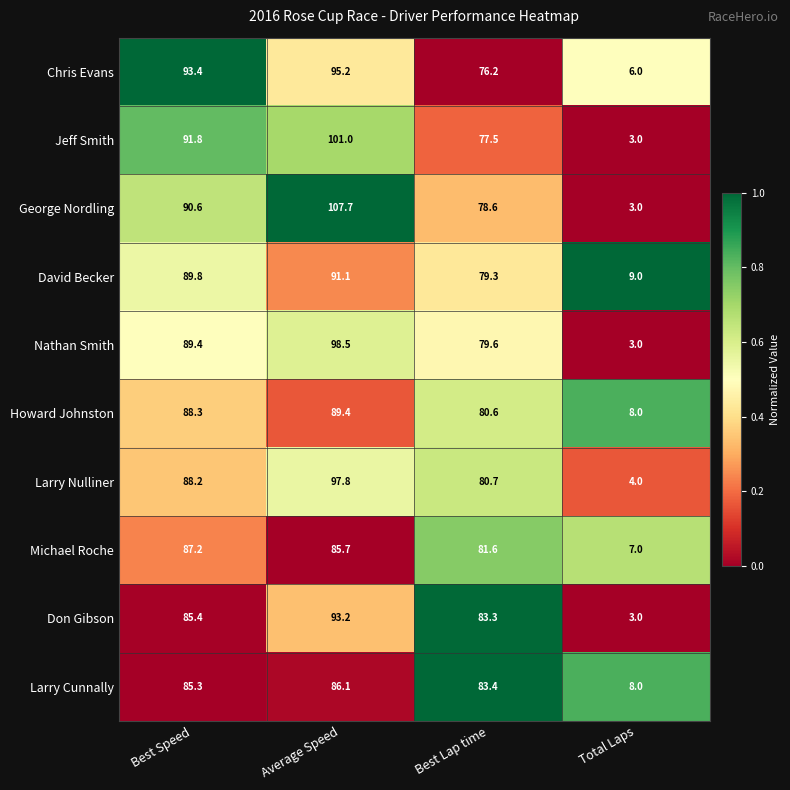

Rank the series by their maximum value, from lowest to highest.

Larry Cunnally, Michael Roche, Howard Johnston, David Becker, Don Gibson, Chris Evans, Larry Nulliner, Nathan Smith, Jeff Smith, George Nordling